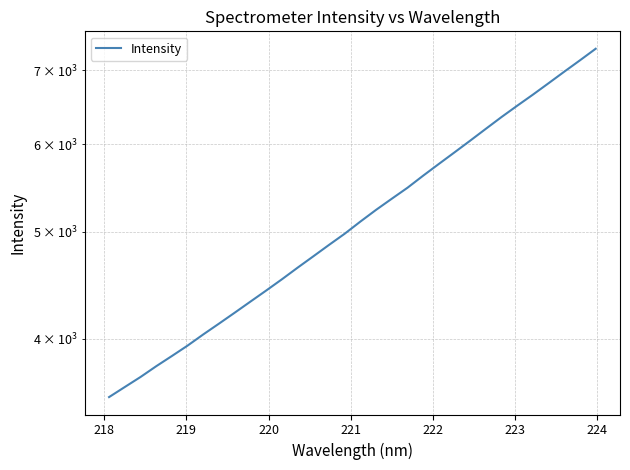

The chart shows a value of 8559.1 at 16. True or false?

False